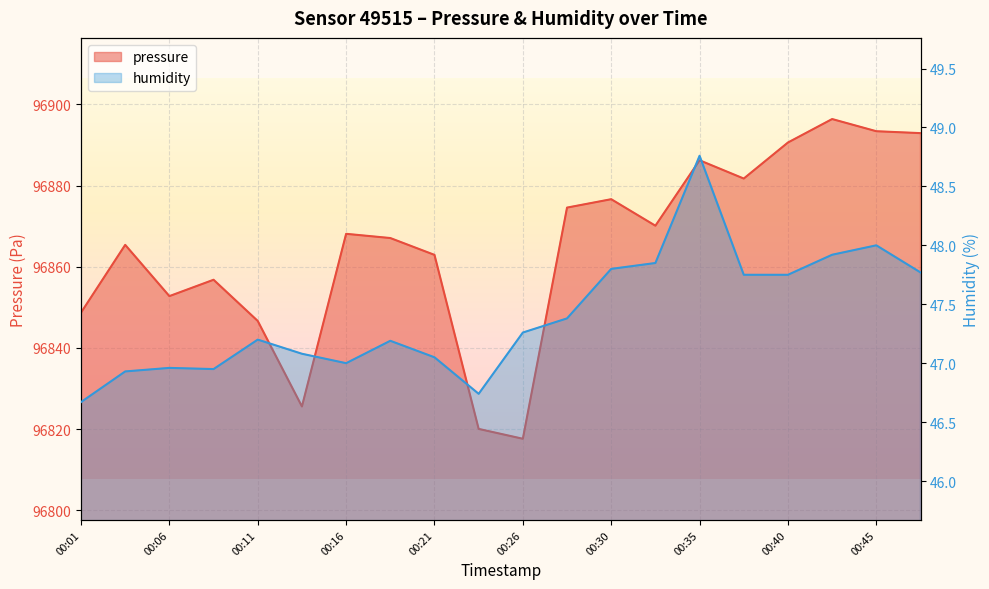

Where is the first local maximum for pressure?

00:03